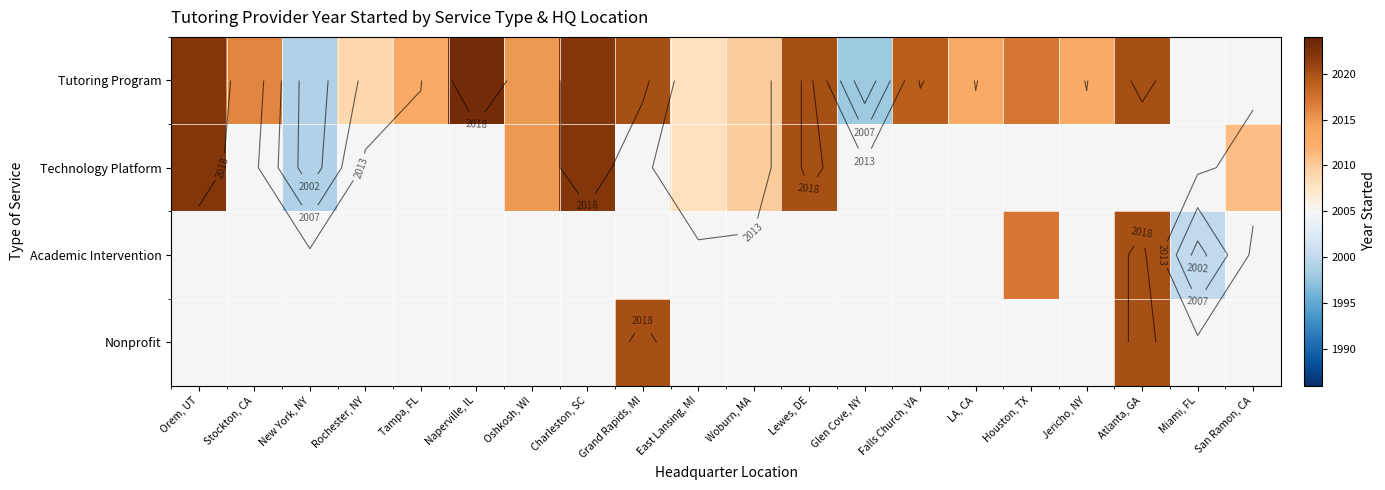

True or false: Tutoring Program has a value of 1022.8 at East Lansing, MI.

False